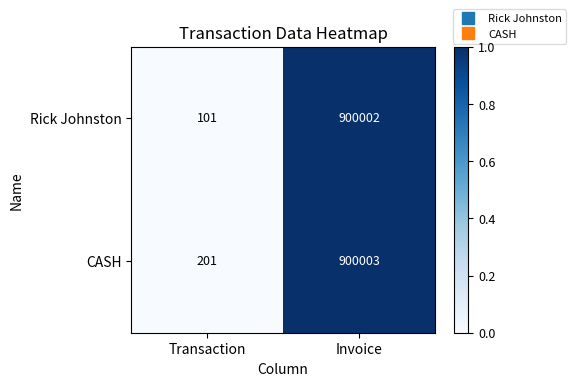

What is the difference between the maximum and minimum values in the CASH series?

899802